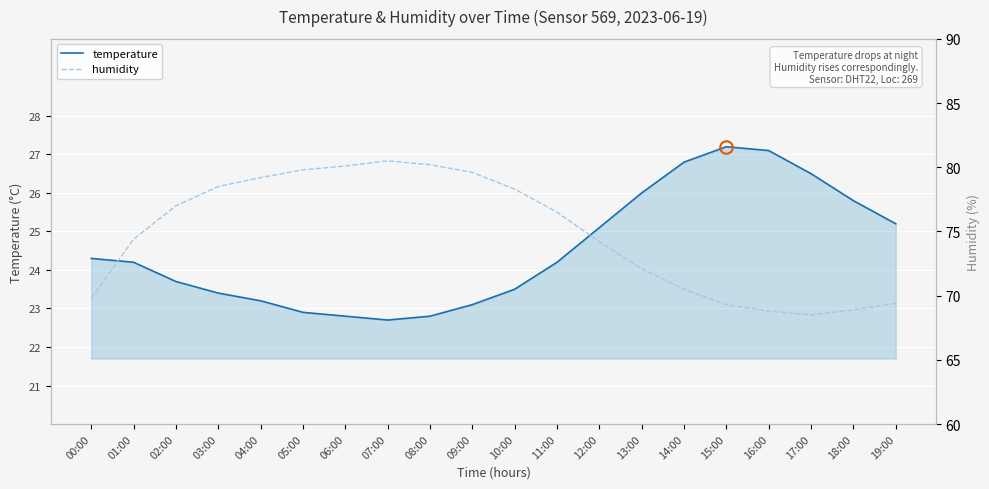

What is the value of the humidity point at the 15th from the left?

70.5